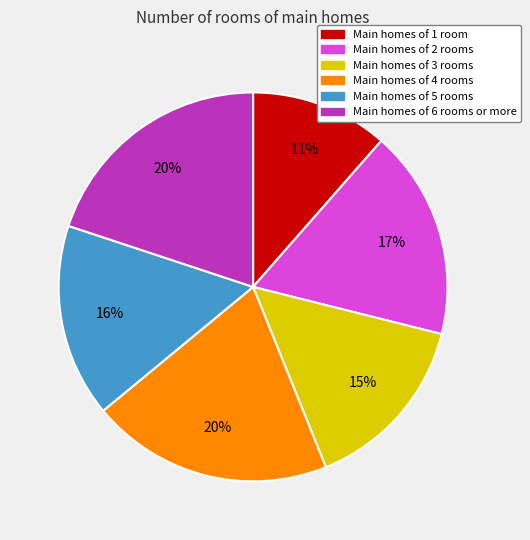

Count the number of slices in the pie.

6